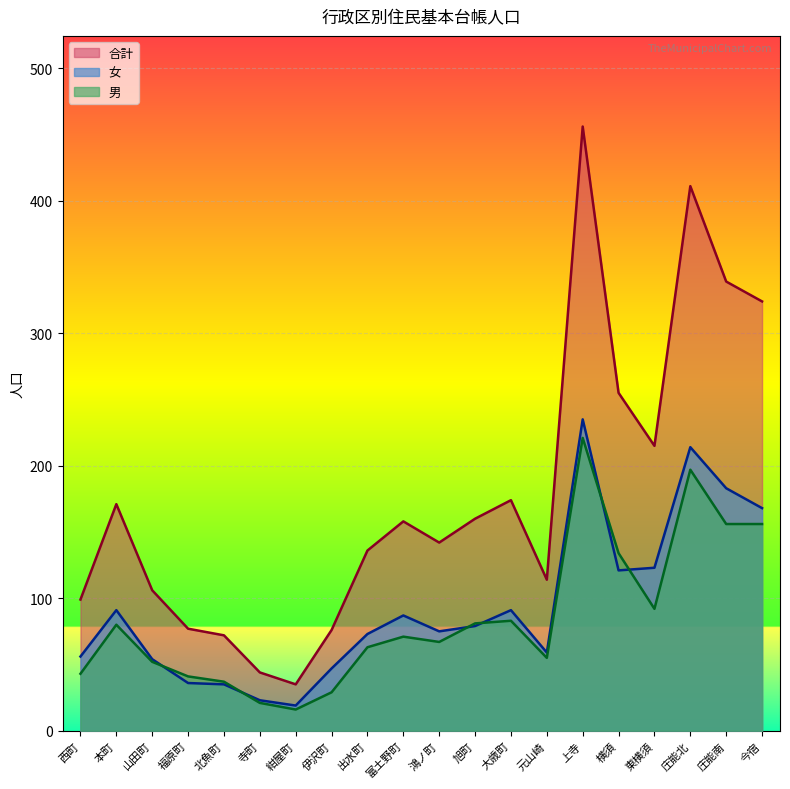

What is the difference between the highest and lowest values at 鴻ノ町?

75